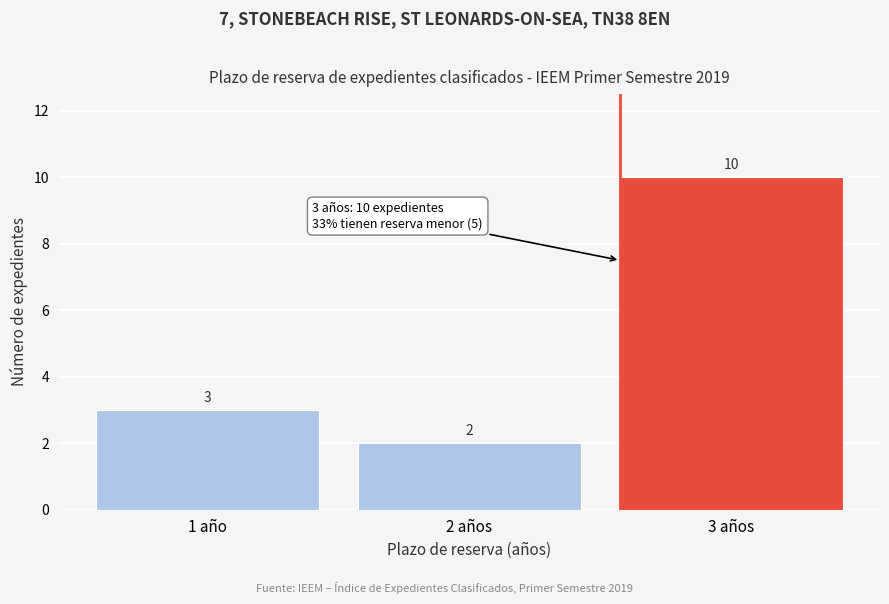

Reading left to right, extract all data points from this chart.

3	2	10